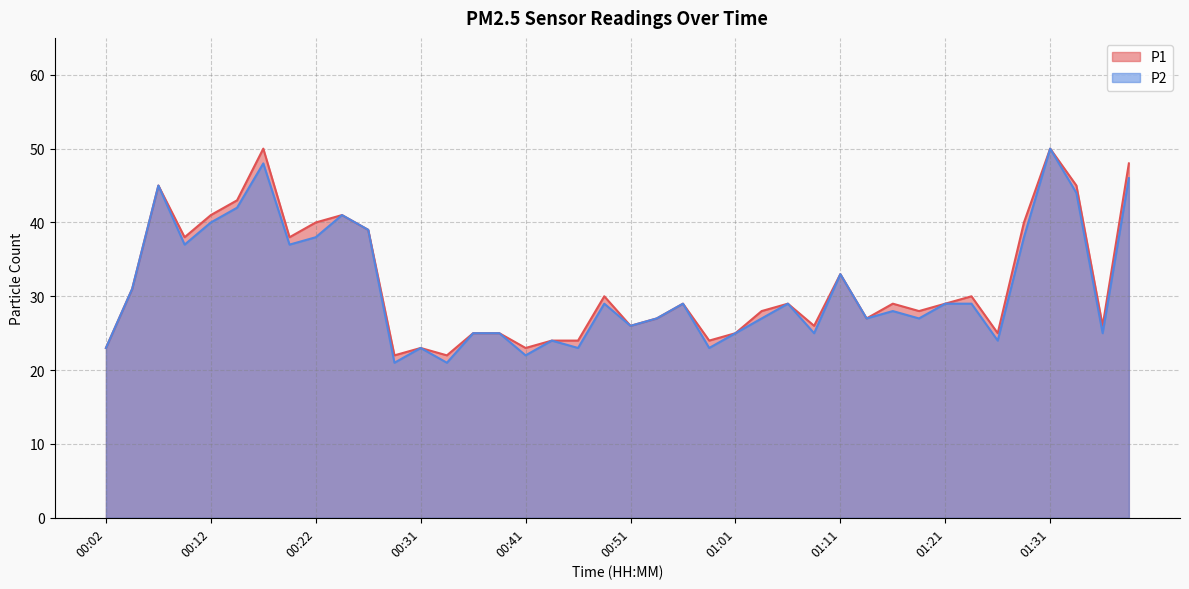

Which category has the highest value in the P1 series?

00:17